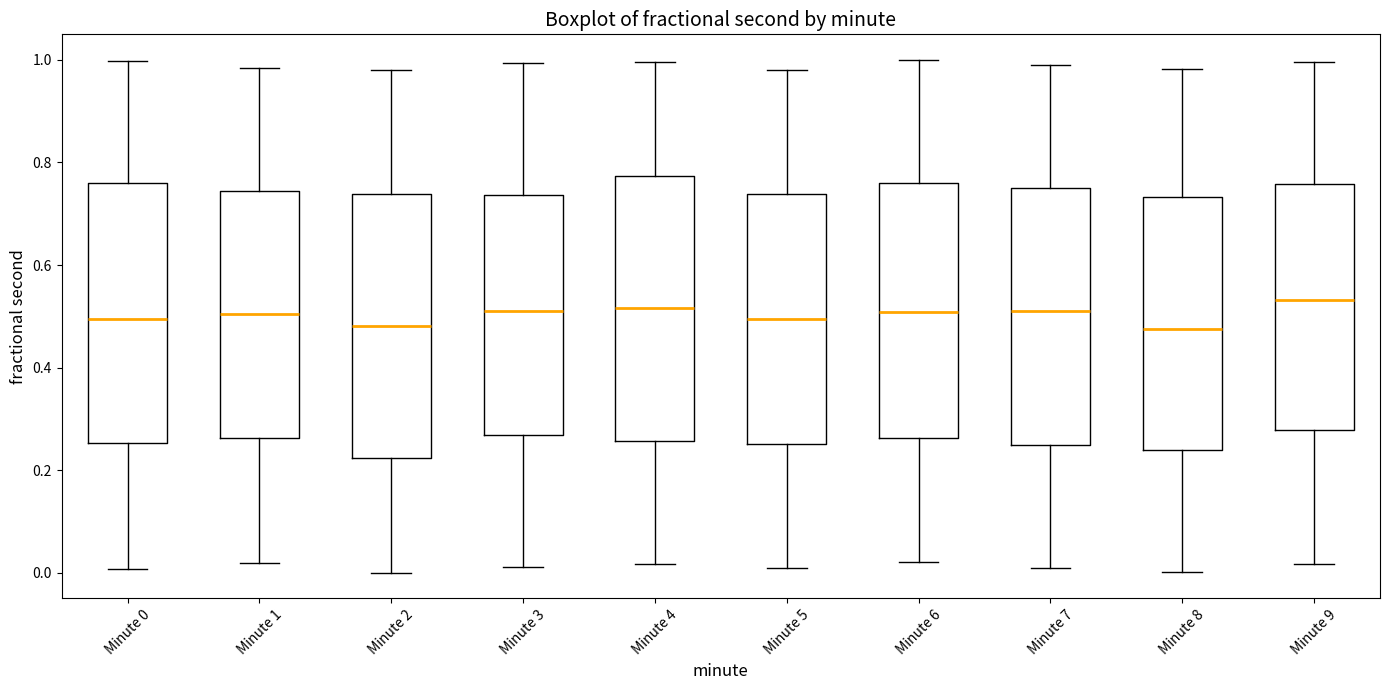

Reading left to right, read every box against the y-axis: the position of its median line, the range the box covers, and the ends of its whiskers. The values are not printed on the chart, so give them approximately, as read against the axis.

Minute 0: median 0.50, box 0.26 to 0.76, whiskers 0.00 to 1.00
Minute 1: median 0.50, box 0.26 to 0.74, whiskers 0.02 to 0.98
Minute 2: median 0.48, box 0.22 to 0.74, whiskers 0.00 to 0.98
Minute 3: median 0.50, box 0.26 to 0.74, whiskers 0.02 to 1.00
Minute 4: median 0.52, box 0.26 to 0.78, whiskers 0.02 to 1.00
Minute 5: median 0.50, box 0.26 to 0.74, whiskers 0.00 to 0.98
Minute 6: median 0.50, box 0.26 to 0.76, whiskers 0.02 to 1.00
Minute 7: median 0.52, box 0.24 to 0.74, whiskers 0.02 to 1.00
Minute 8: median 0.48, box 0.24 to 0.74, whiskers 0.00 to 0.98
Minute 9: median 0.54, box 0.28 to 0.76, whiskers 0.02 to 1.00